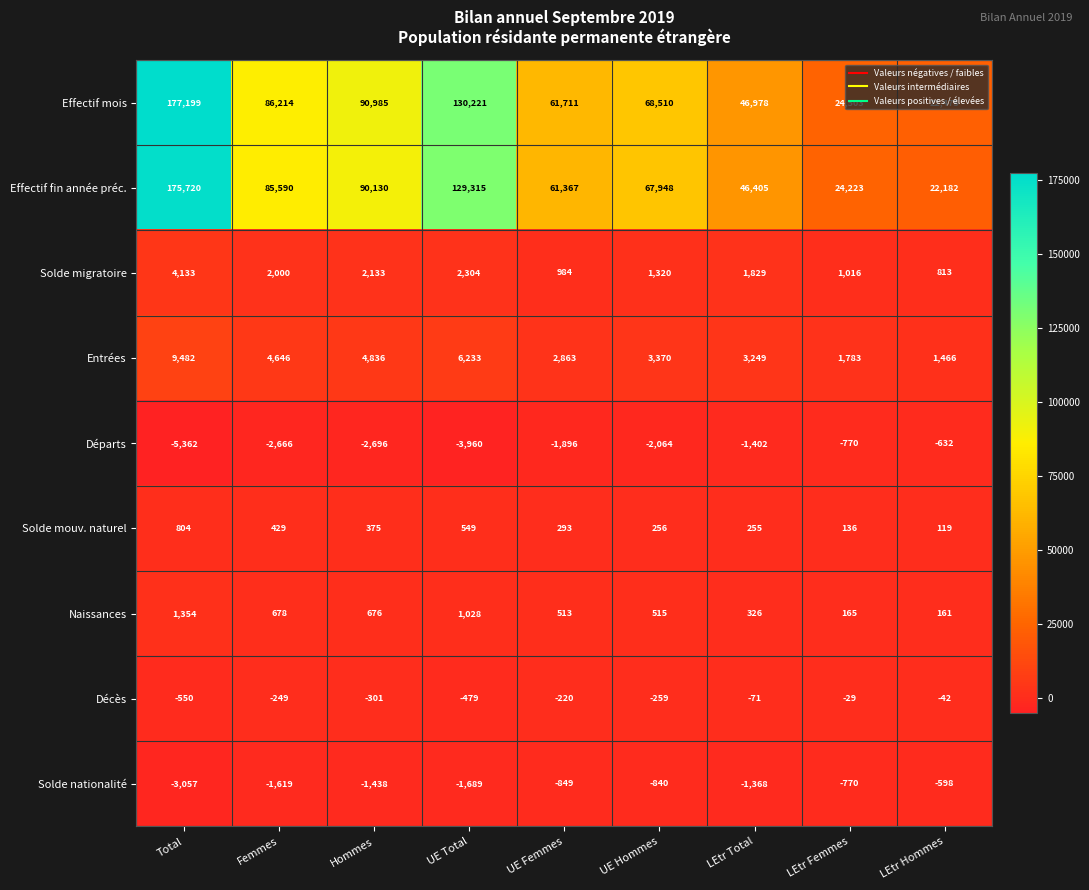

The Solde mouv. naturel series shows 429 at Femmes. True or false?

True